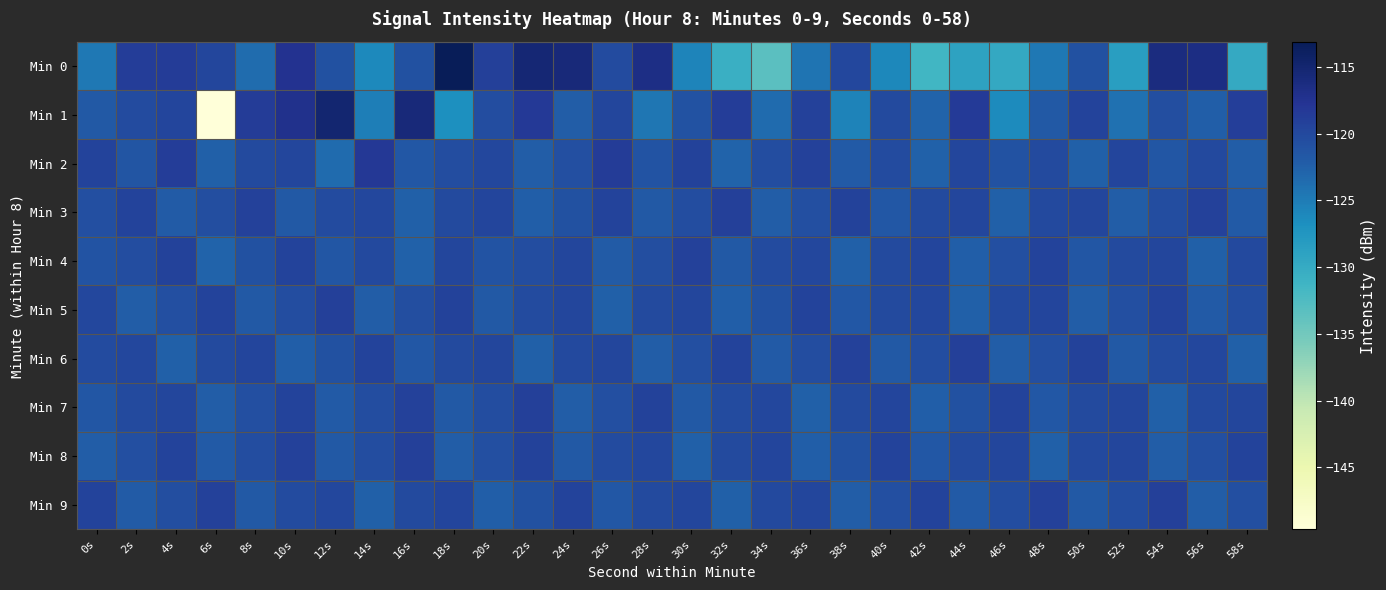

Which category has the highest value across all series?

18s